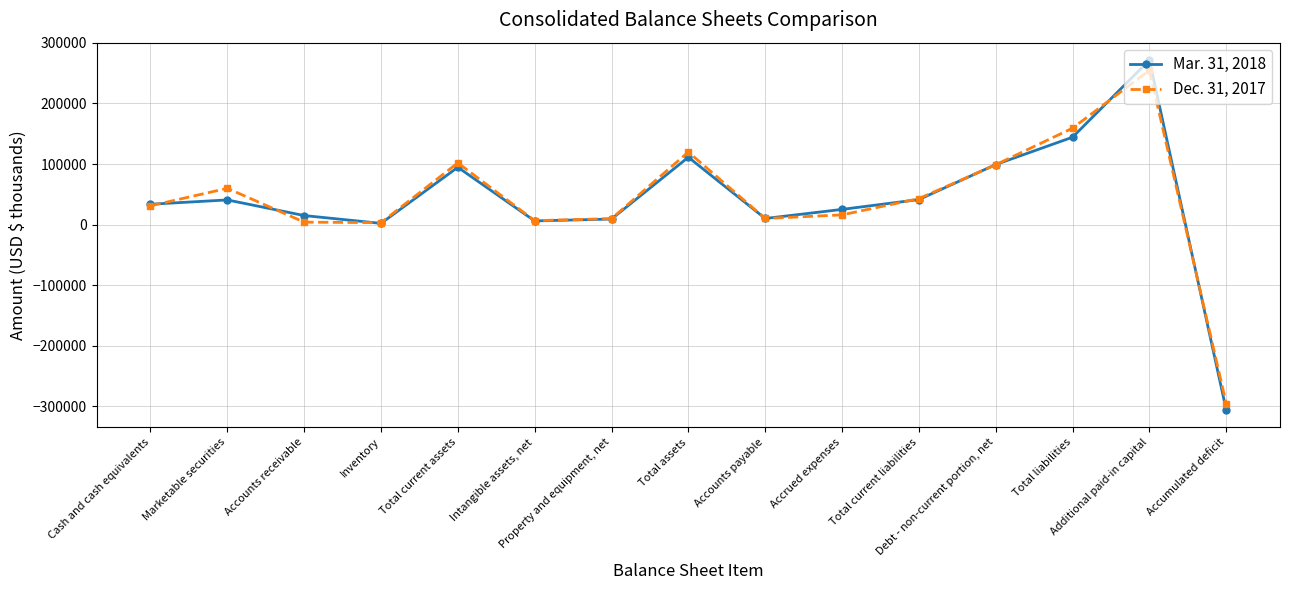

True or false: Dec. 31, 2017 and Mar. 31, 2018 cross at least once.

True